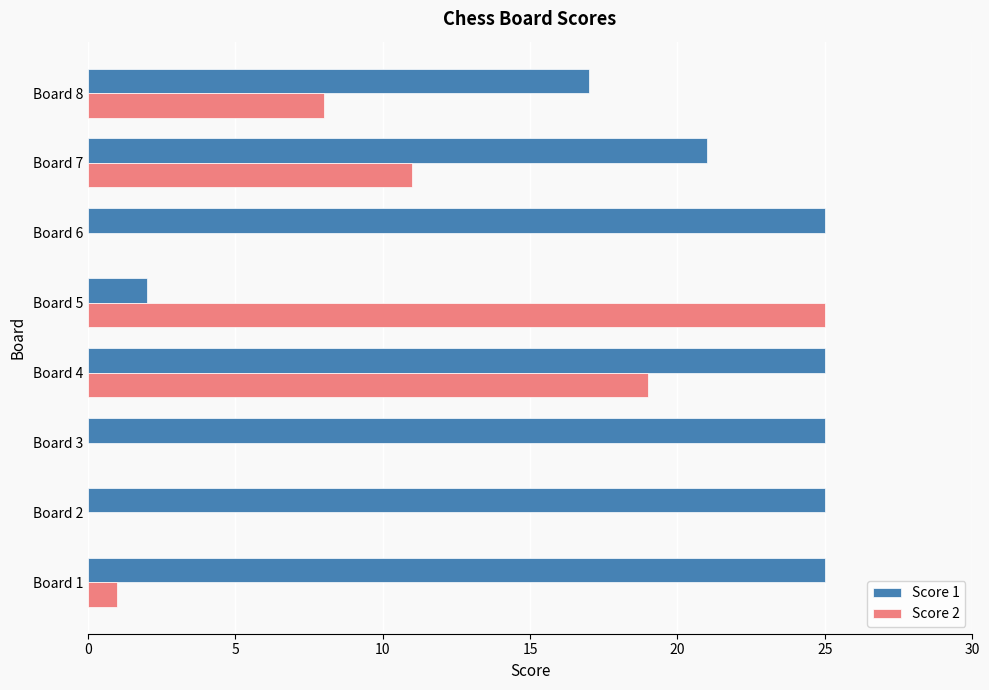

What is the maximum value shown in the chart?

25